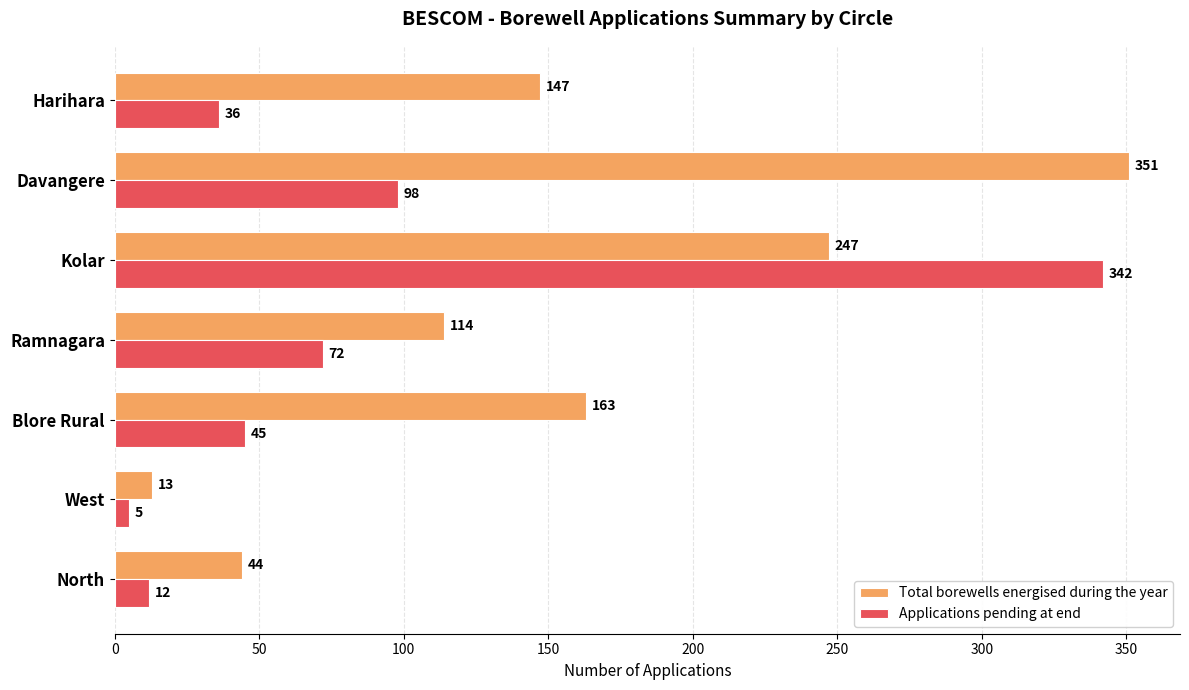

How many data points in Applications pending at end are less than 45?

3